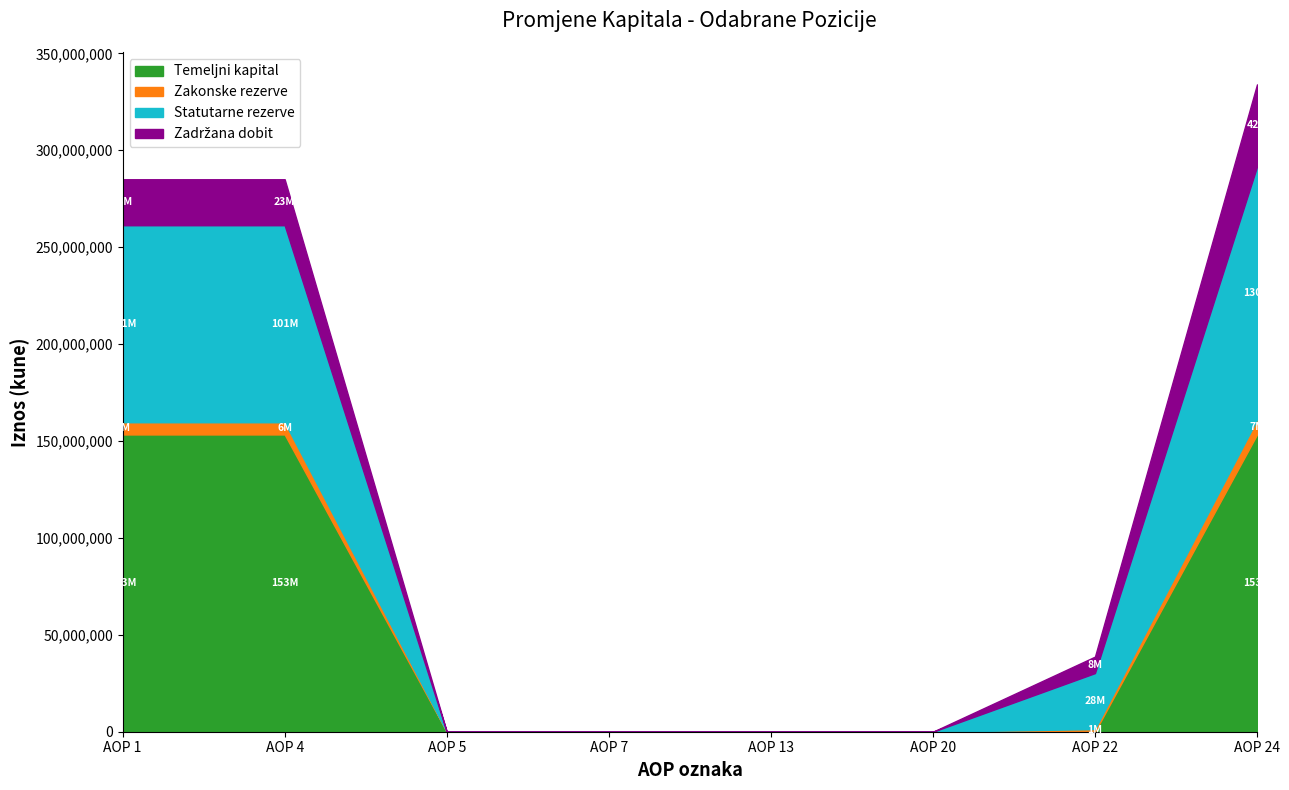

Which series has the largest range (max minus min)?

Temeljni kapital